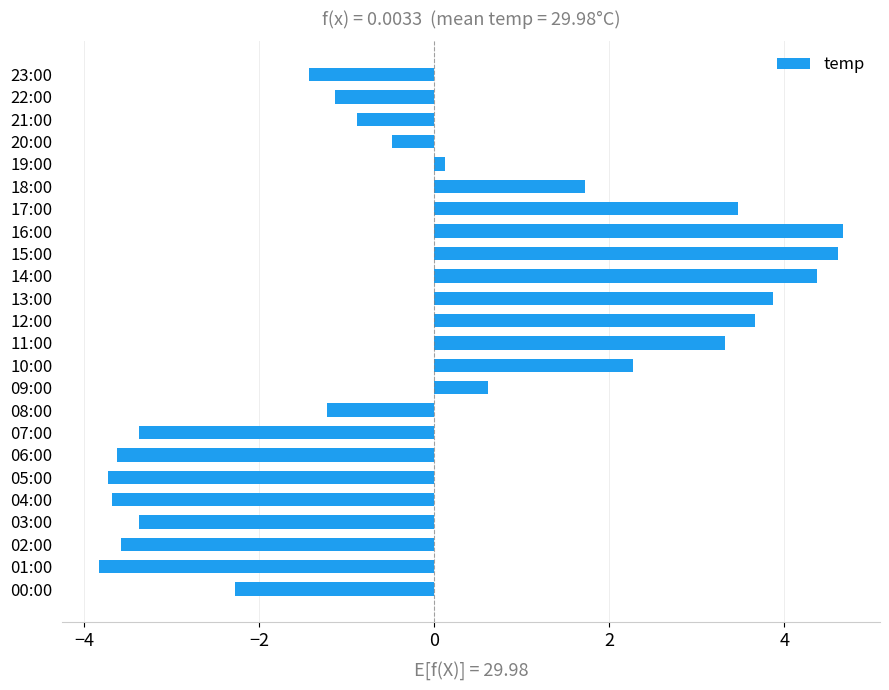

The chart shows a value of -3.6 at 02:00. True or false?

True